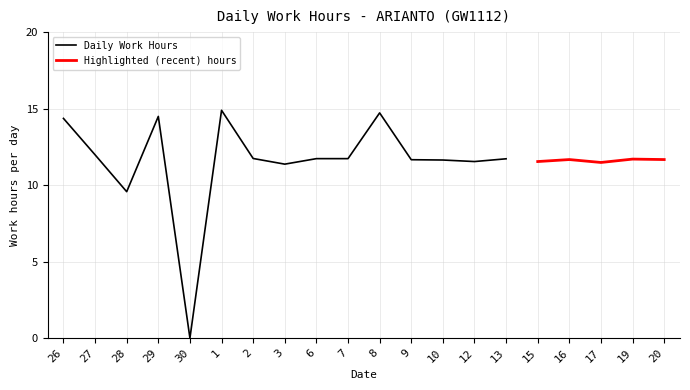

How many values exceed 11?

18